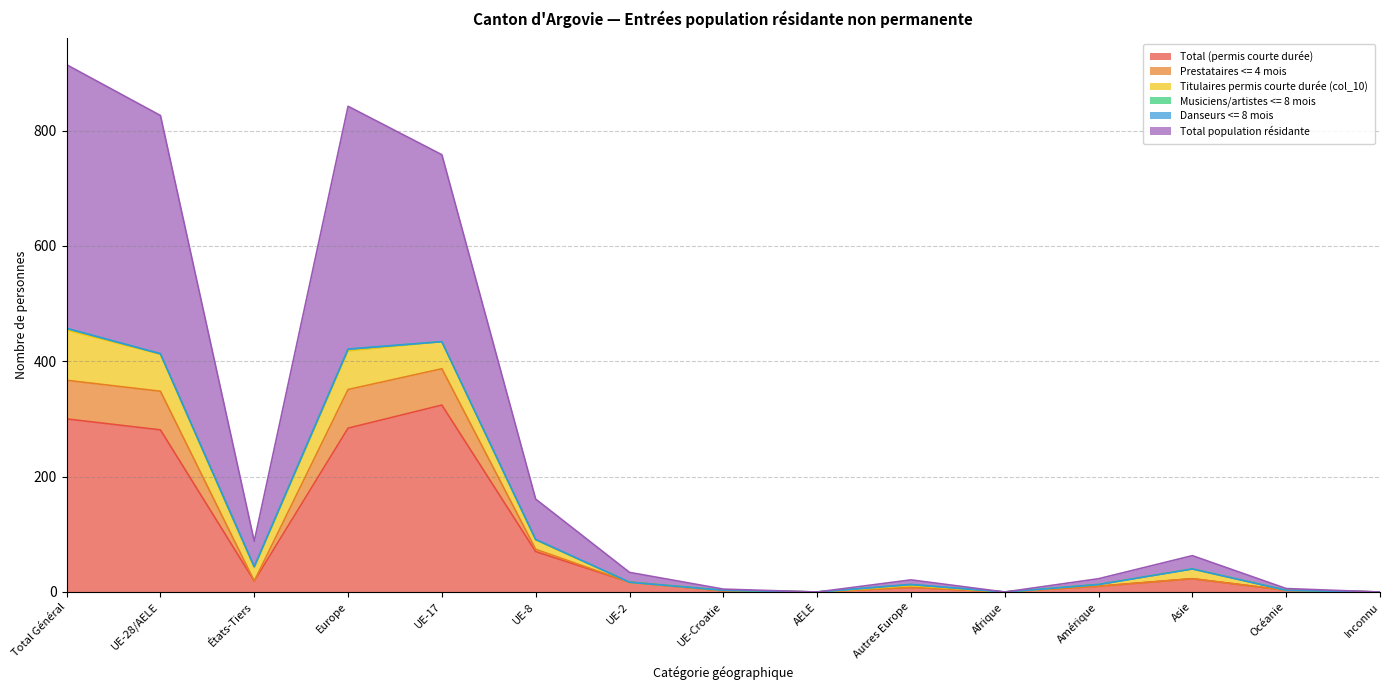

Which category has the highest value in the Total population résidante series?

Total Général